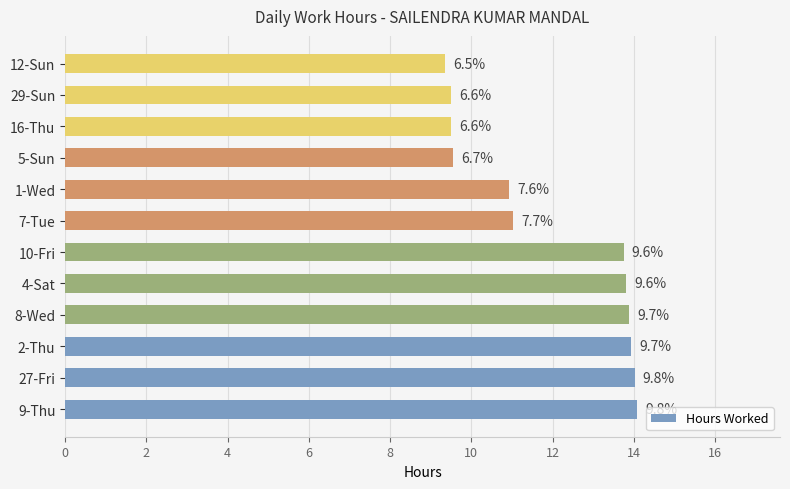

How many bars are there in total?

12